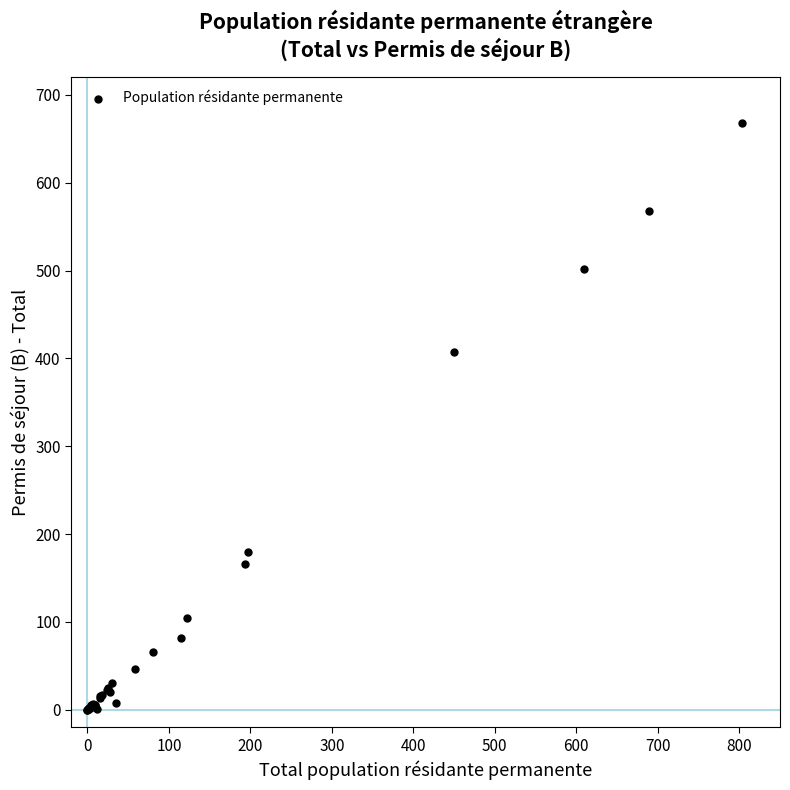

What Y value in the scatter plot is closest to 334?

407